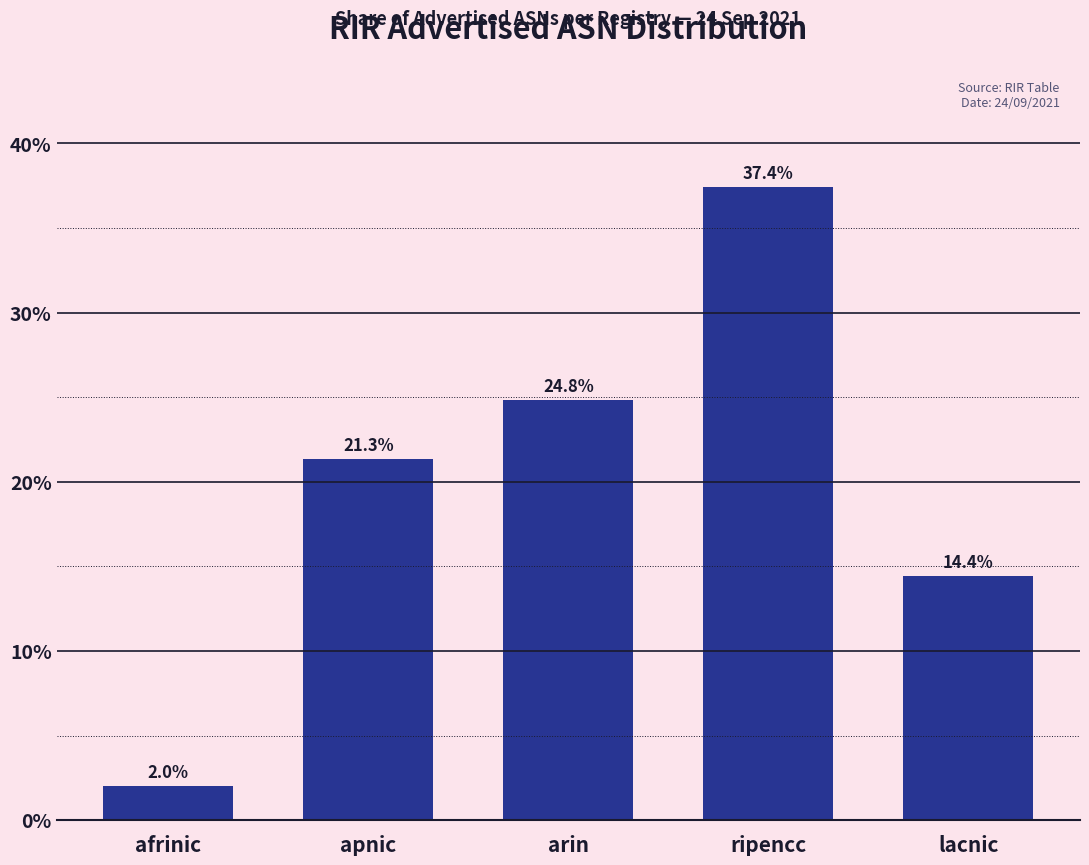

Reading left to right, transcribe all the data shown in this chart.

2.0	21.3	24.8	37.4	14.4